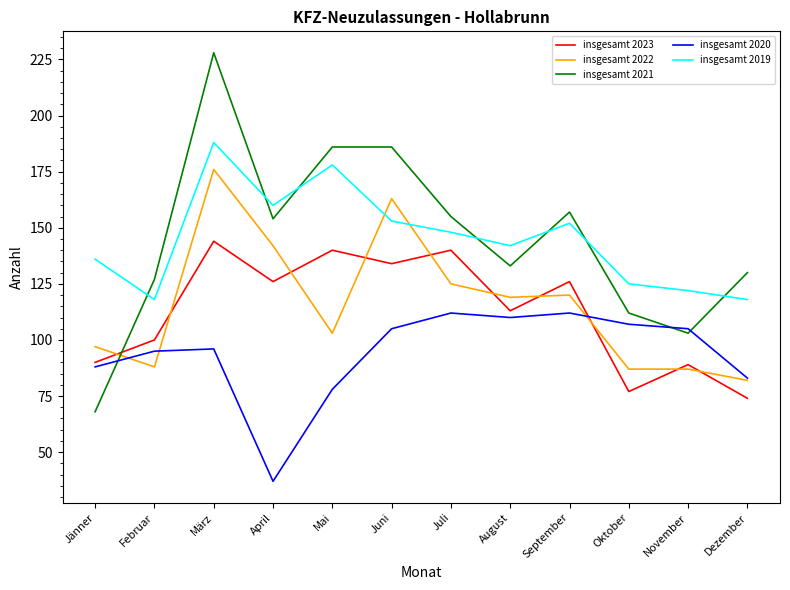

Which category has the lowest value in the insgesamt 2023 series?

Dezember